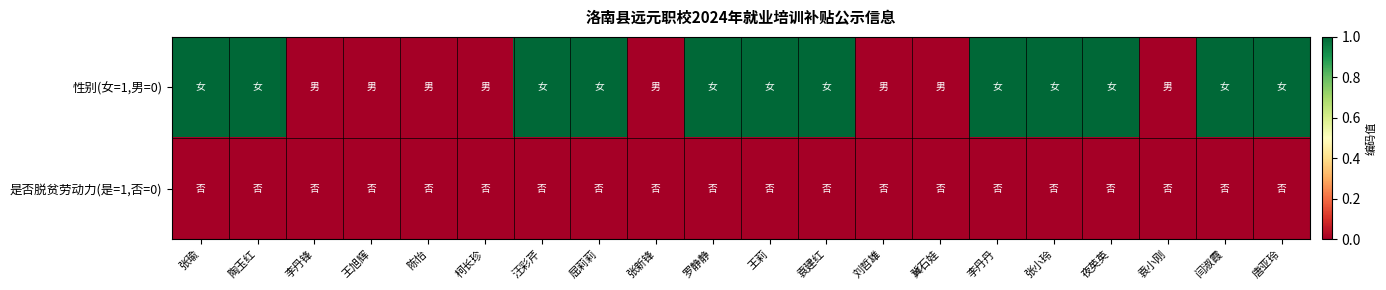

How many categories are shown in the chart?

20